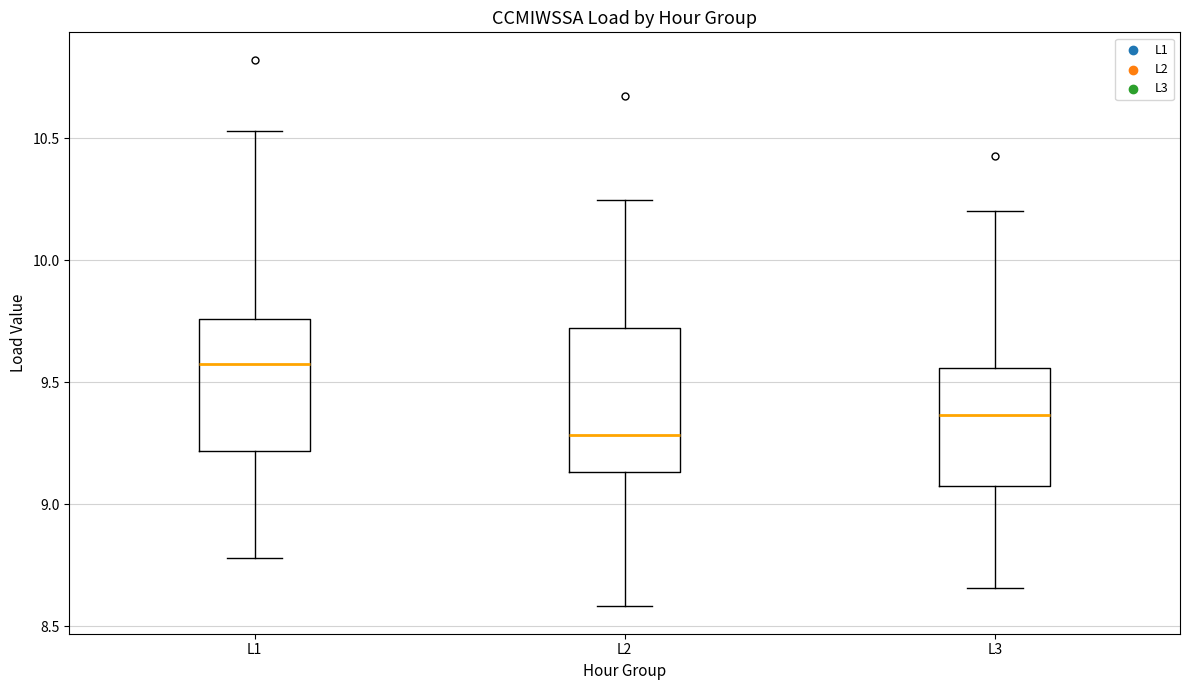

Reading left to right, read every box against the y-axis: the position of its median line, the range the box covers, and the ends of its whiskers. The values are not printed on the chart, so give them approximately, as read against the axis.

L1: median 9.60, box 9.20 to 9.75, whiskers 8.80 to 10.55
L2: median 9.30, box 9.15 to 9.70, whiskers 8.60 to 10.25
L3: median 9.35, box 9.05 to 9.55, whiskers 8.65 to 10.20